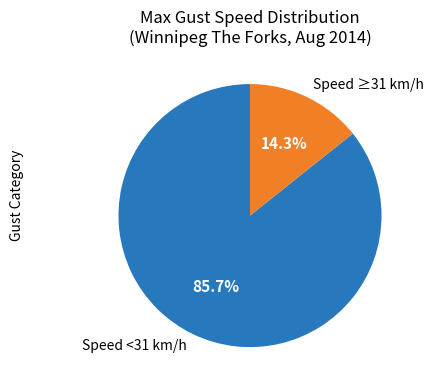

What is the total percentage of Speed <31 km/h and Speed ≥31 km/h?

100.0%